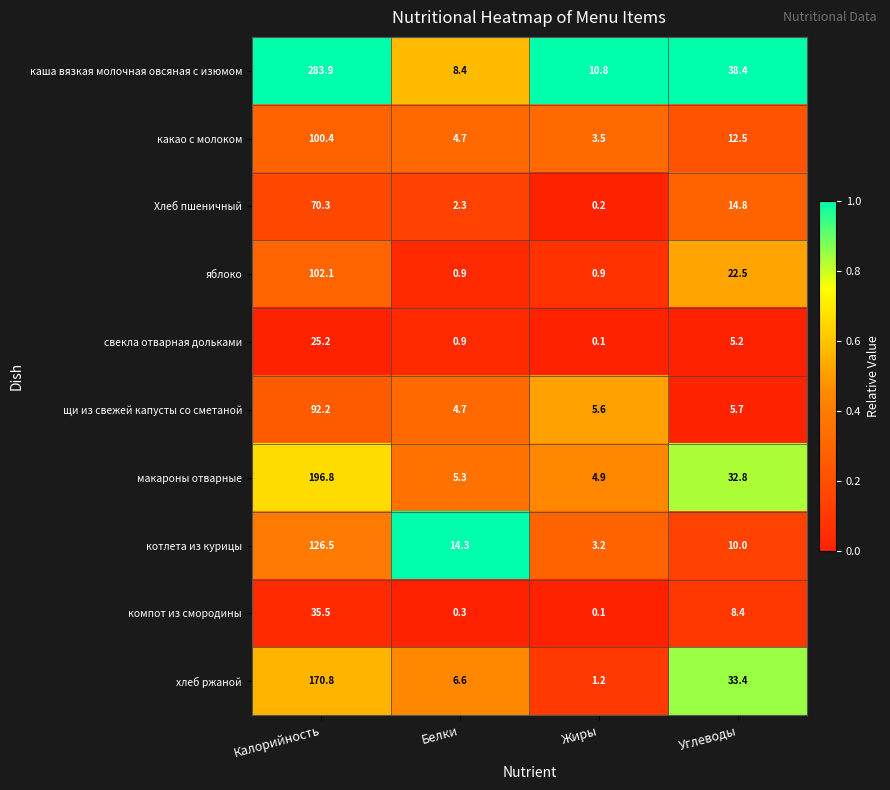

Which label corresponds to the largest value in the chart?

Калорийность